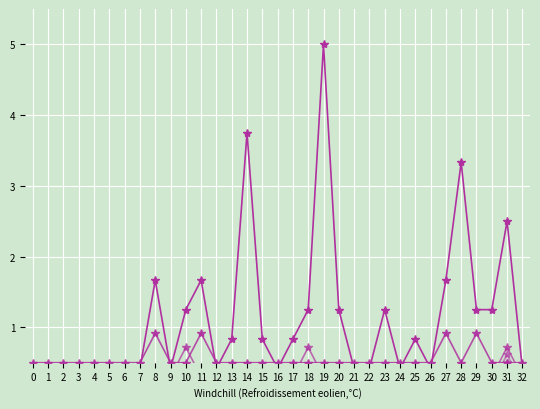

True or false: deutsche_maennlich and auslaender_maennlich cross at least once.

True